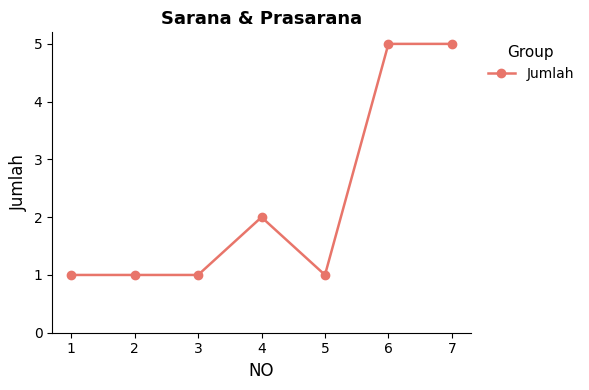

Is this an area chart (filled region under the line)?

No